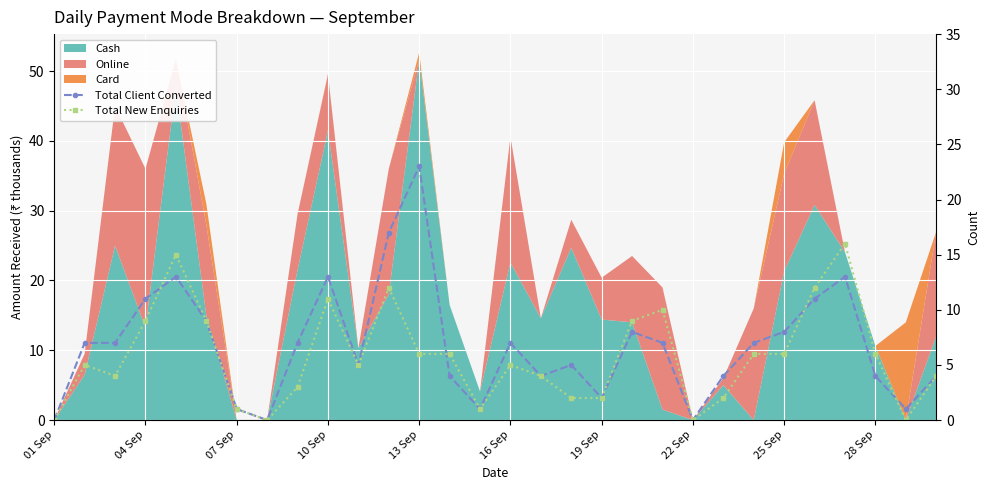

What is the sum of the Total Client Converted values at 16 and 28?

5